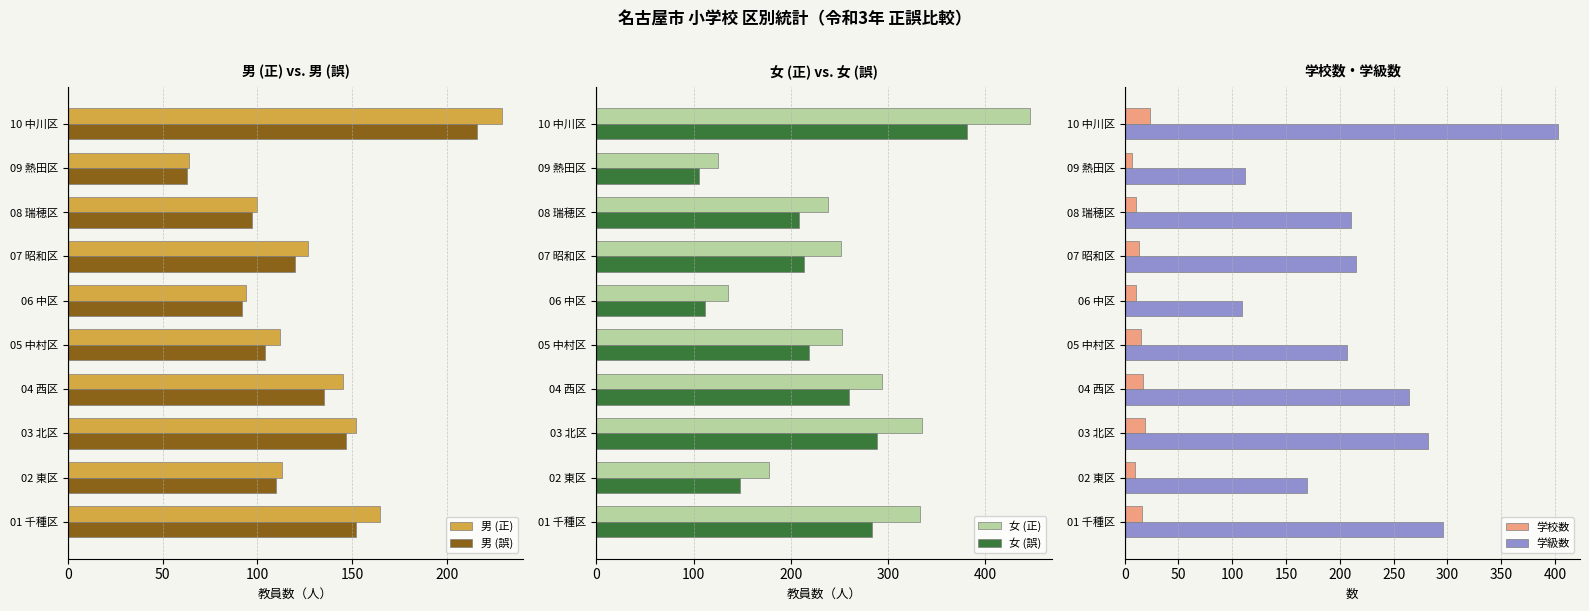

Rank the series at 50 from highest to lowest value.

女 (正), 学級数, 女 (誤), 男 (正), 男 (誤), 学校数